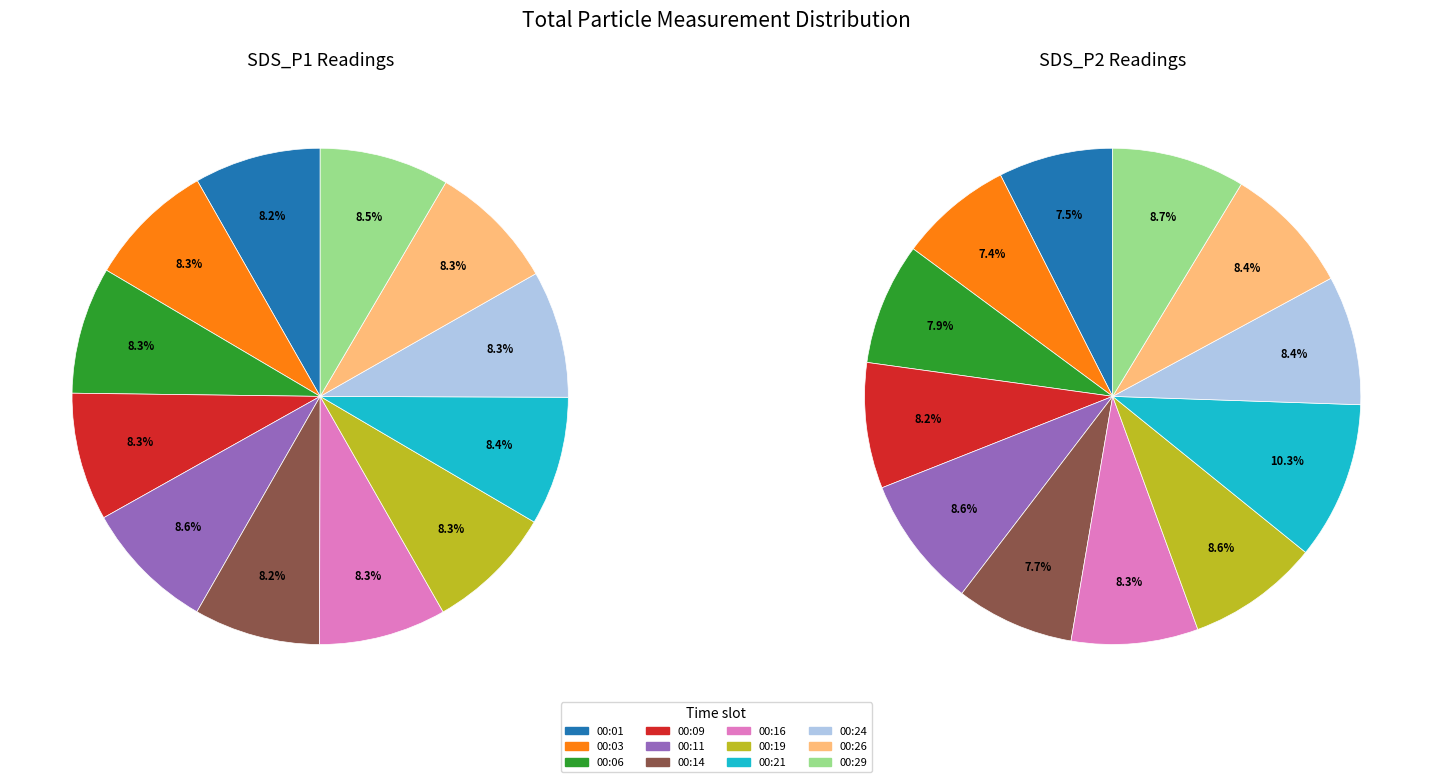

Is there any slice that represents more than half of the pie?

No